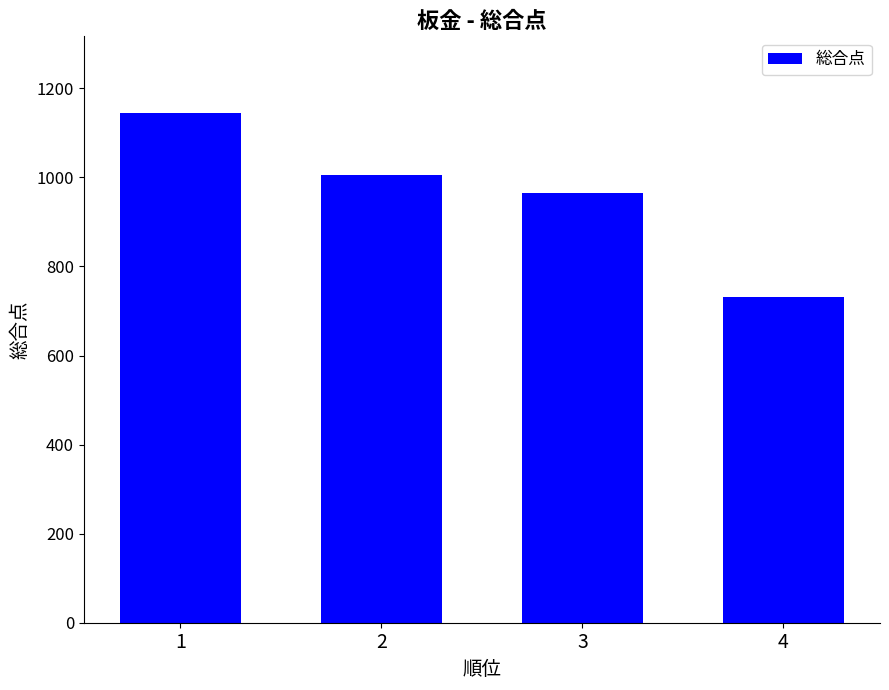

Where does the data first go above 1005?

1